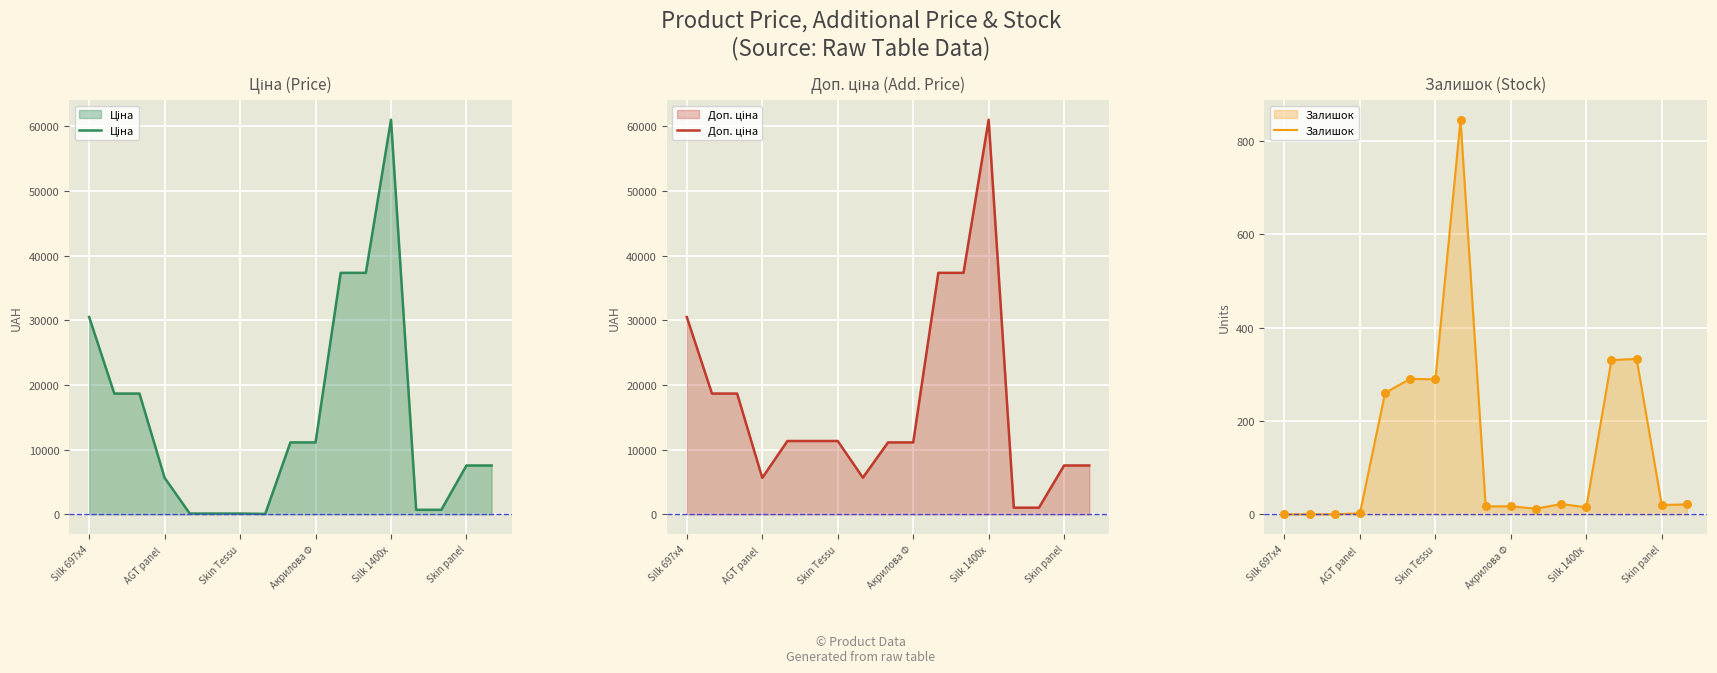

At how many categories does at least one series exceed 3866?

15